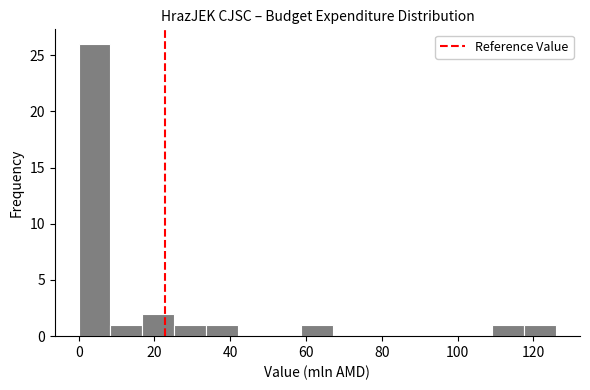

Which range on the x-axis has the tallest bar?

0 to 8